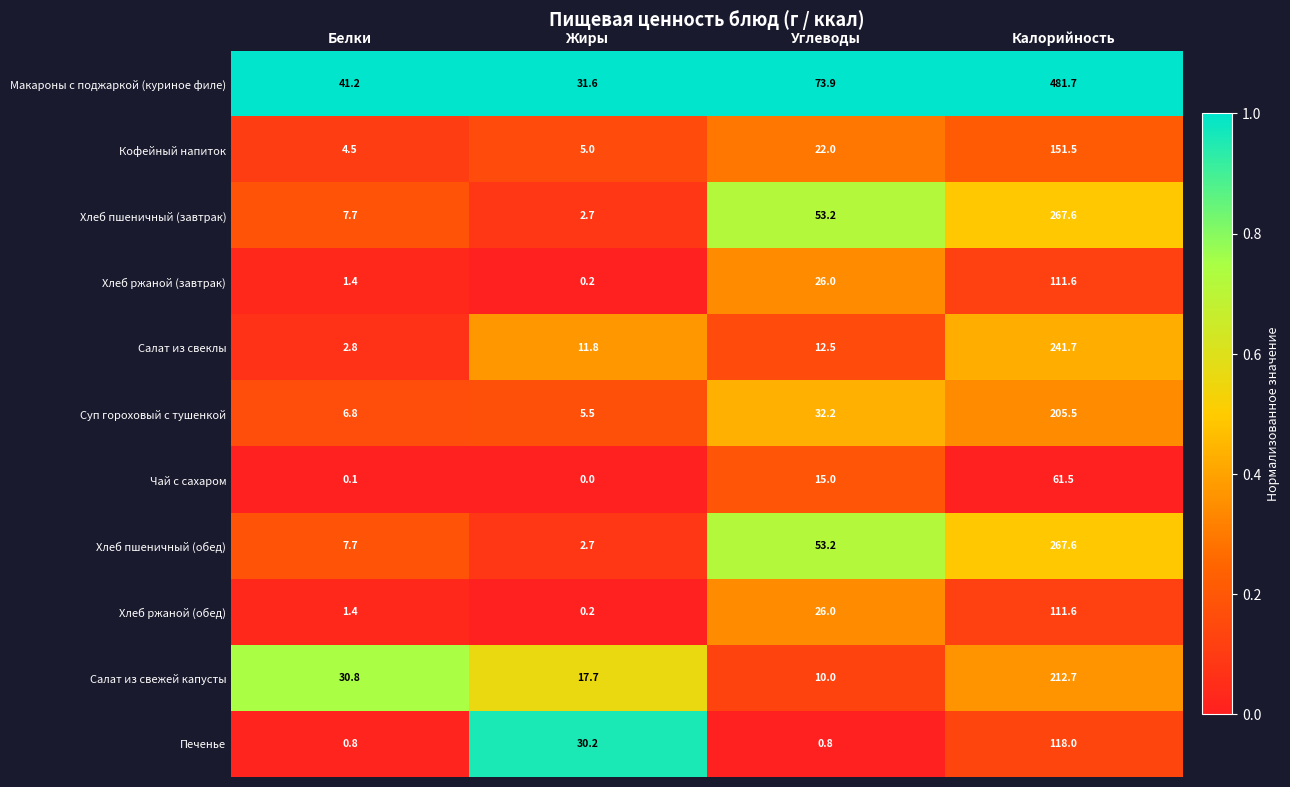

What is the spread (max minus min) of values at Углеводы?

73.1